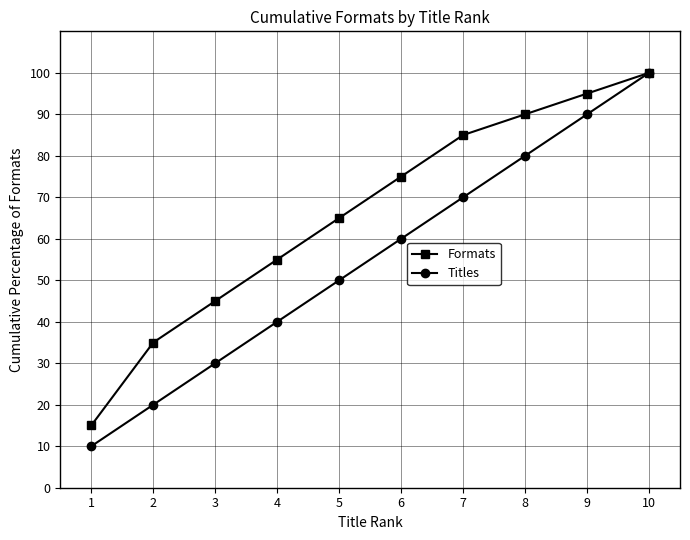

Which series has the widest spread of values?

Titles